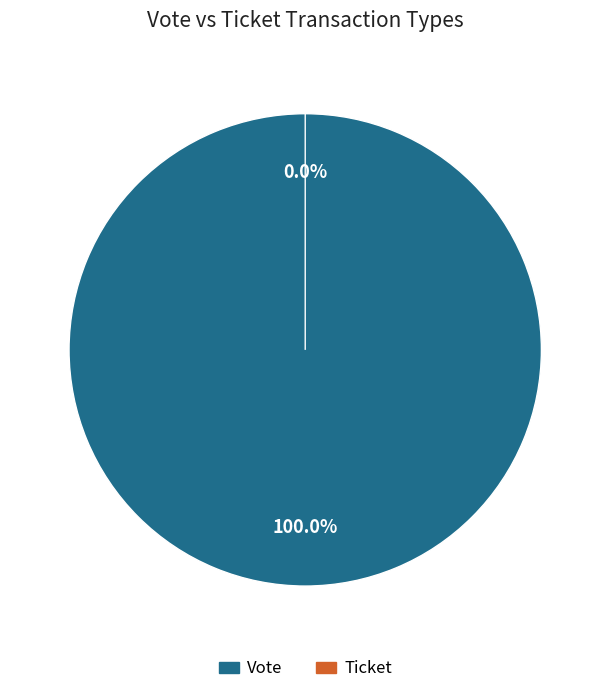

What percentage is the Vote slice, to the nearest percent?

100%